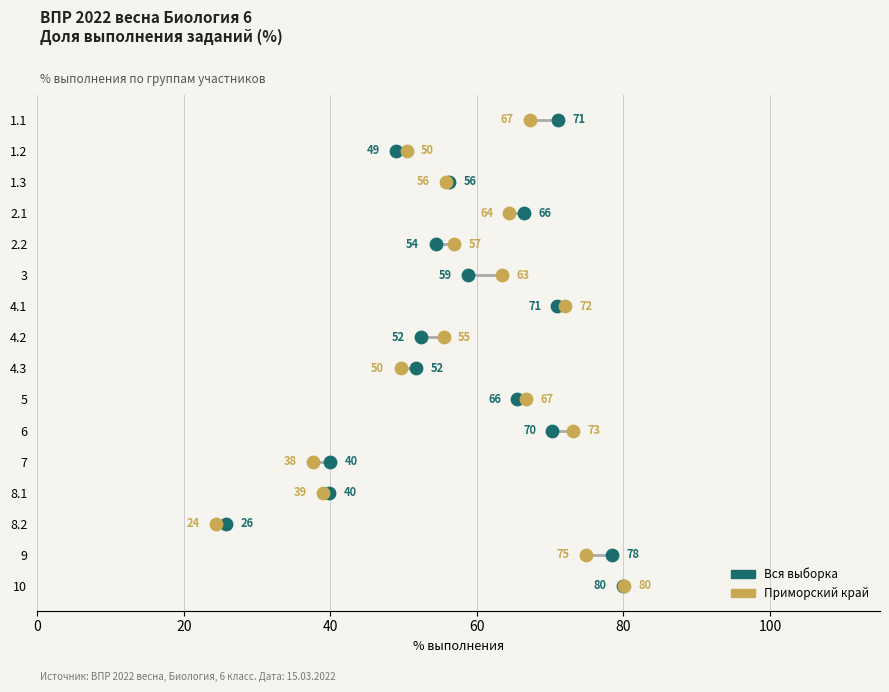

Is the value of Вся выборка at 60 greater than the value of Приморский край at 10?

No